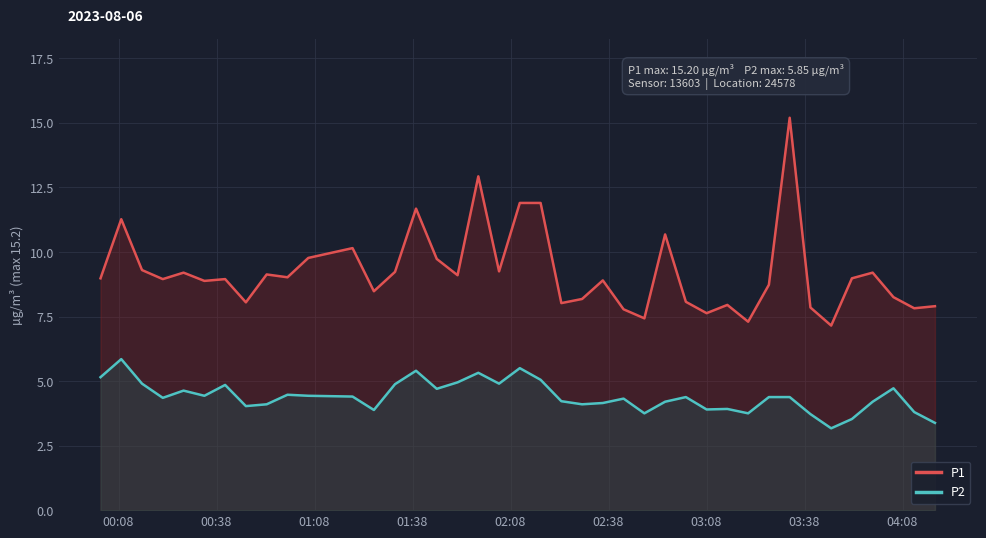

True or false: P1 and P2 intersect in this chart.

False